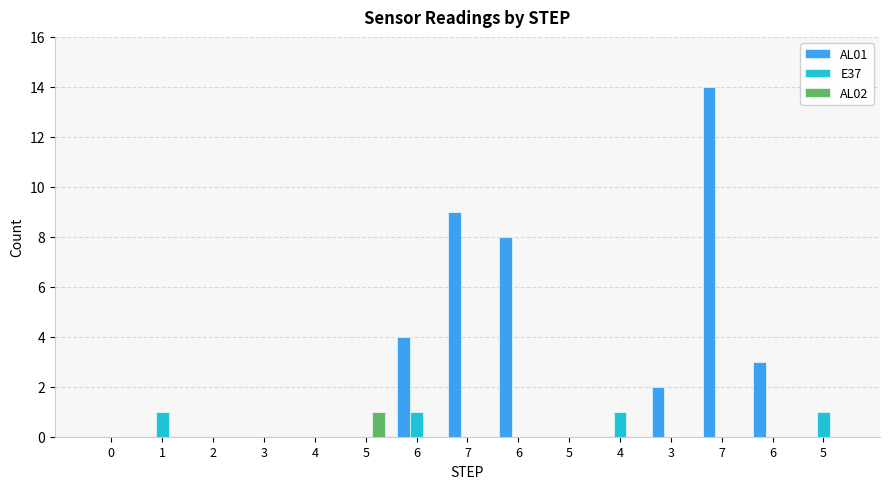

What is the average value of the AL01 series?

3